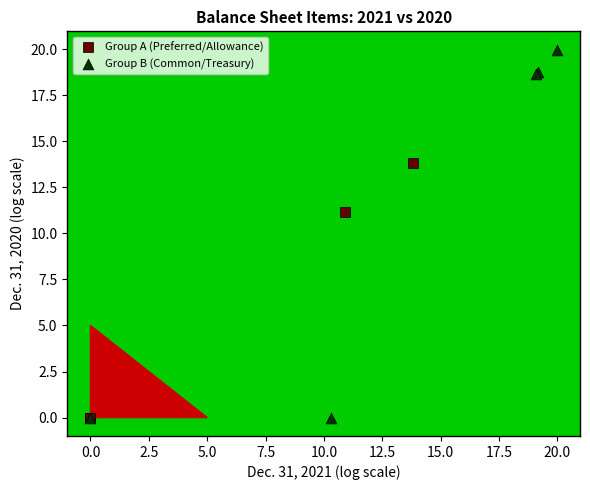

Which series has the largest Y range (max minus min)?

Group B (Common/Treasury)